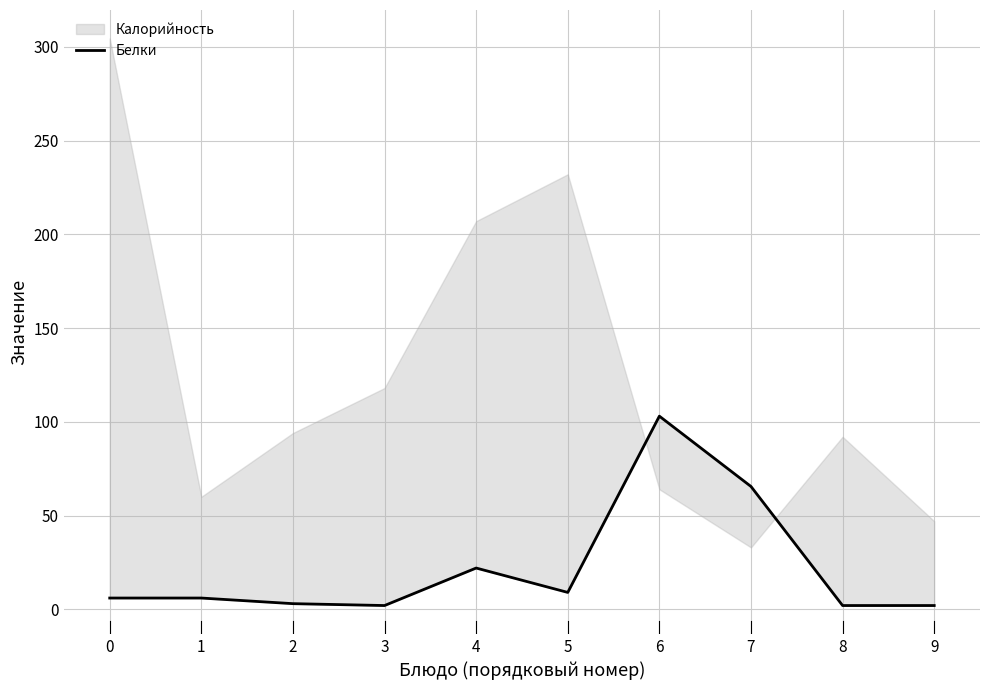

How many categories are shown in the chart?

10